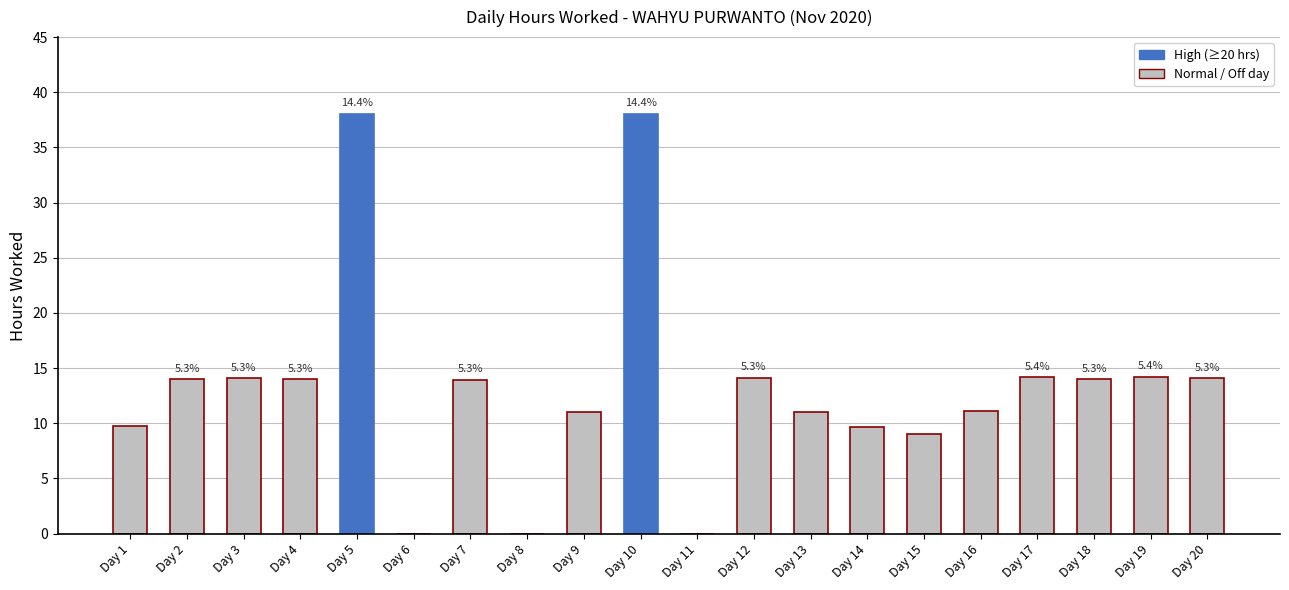

Are the bars horizontal?

No